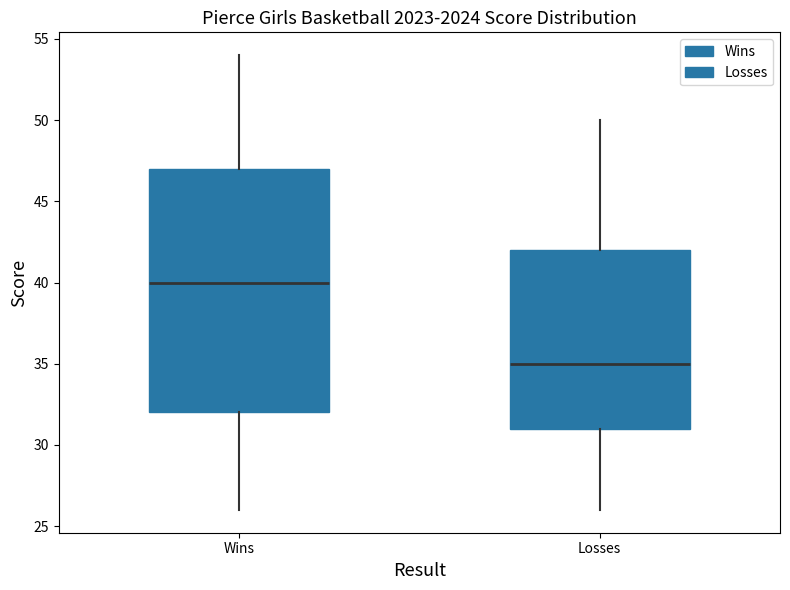

Which box is the tallest, from its lower edge to its upper edge?

Wins